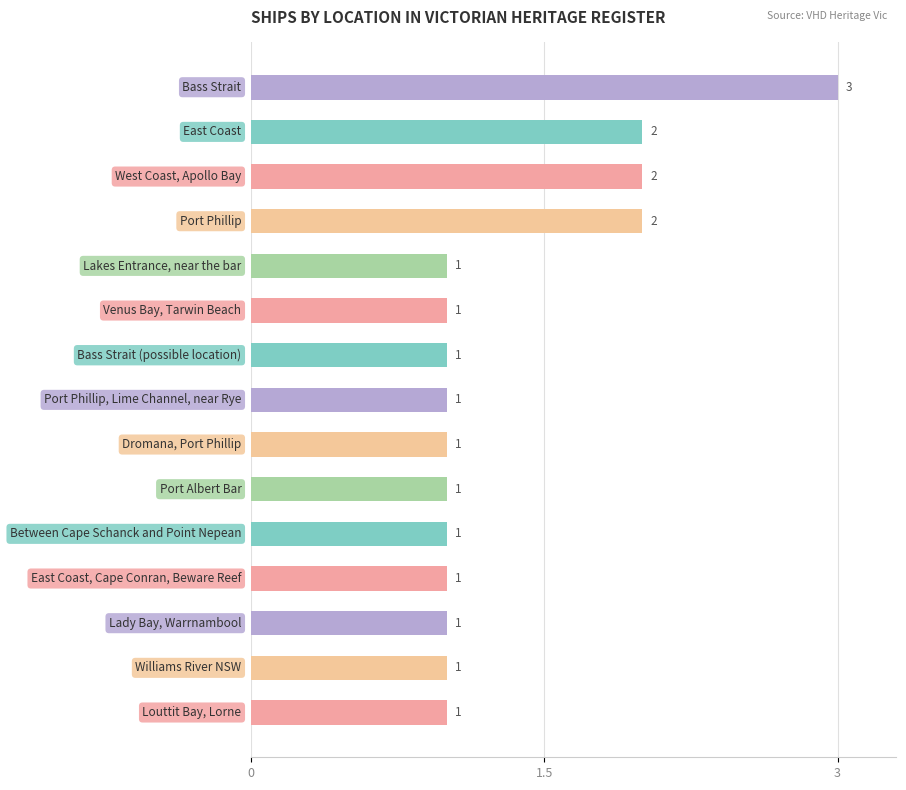

How many values are between 1 and 2?

14